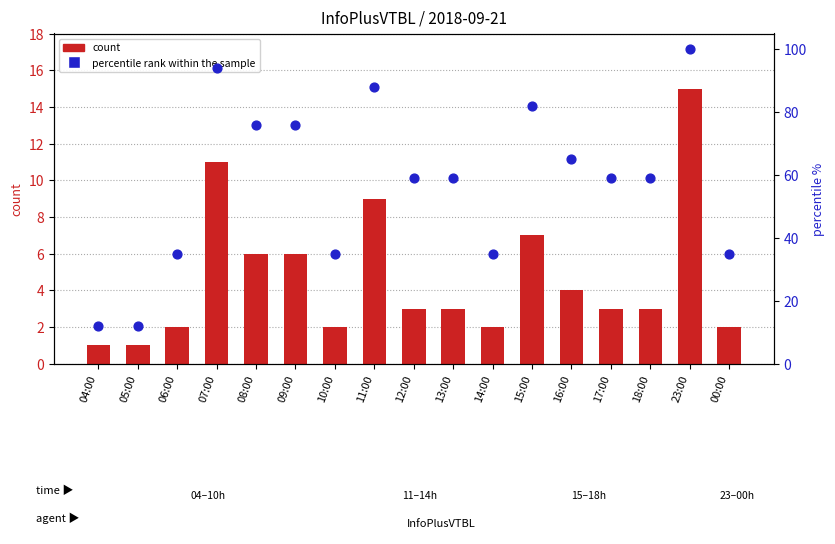

At how many categories does at least one series exceed 1?

17